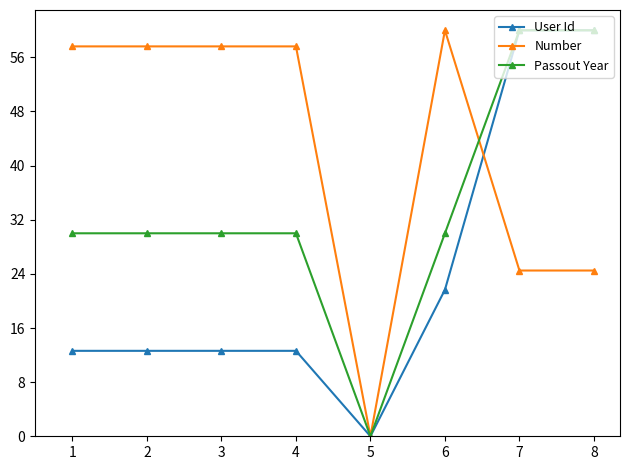

What is the difference between the maximum and second lowest values in the User Id series?

47.4